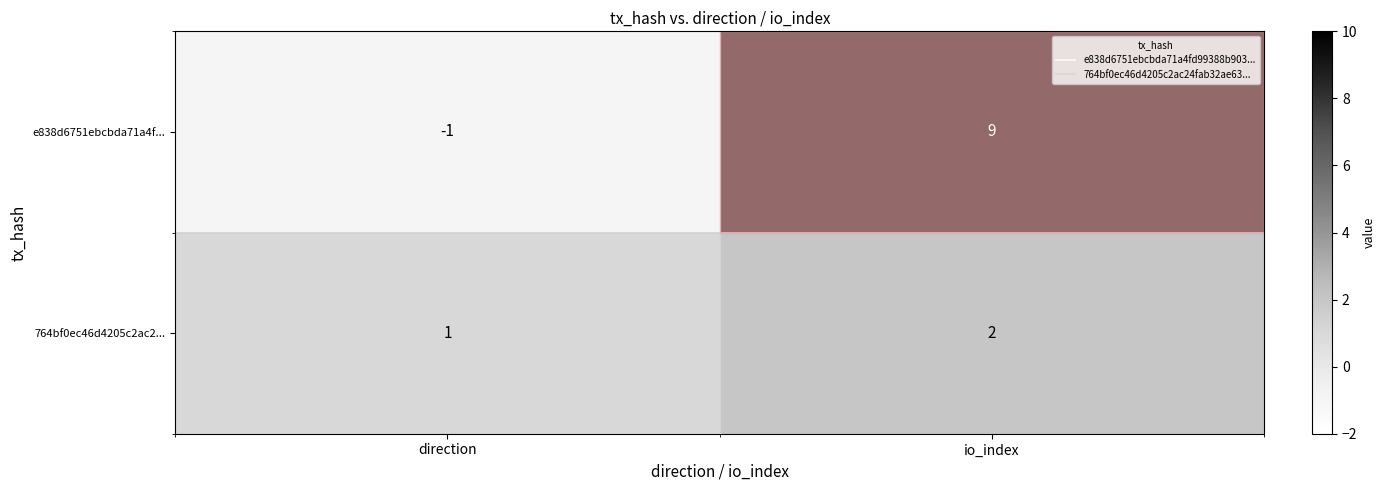

Which category has the lowest value in the 764bf0ec46d4205c2ac2... series?

direction